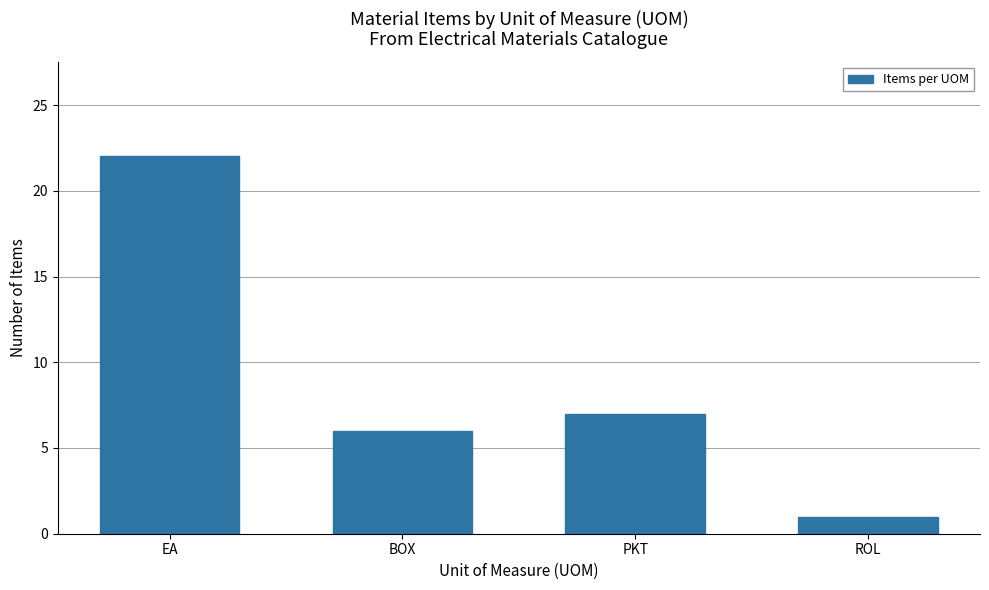

How many bars are there in total?

4